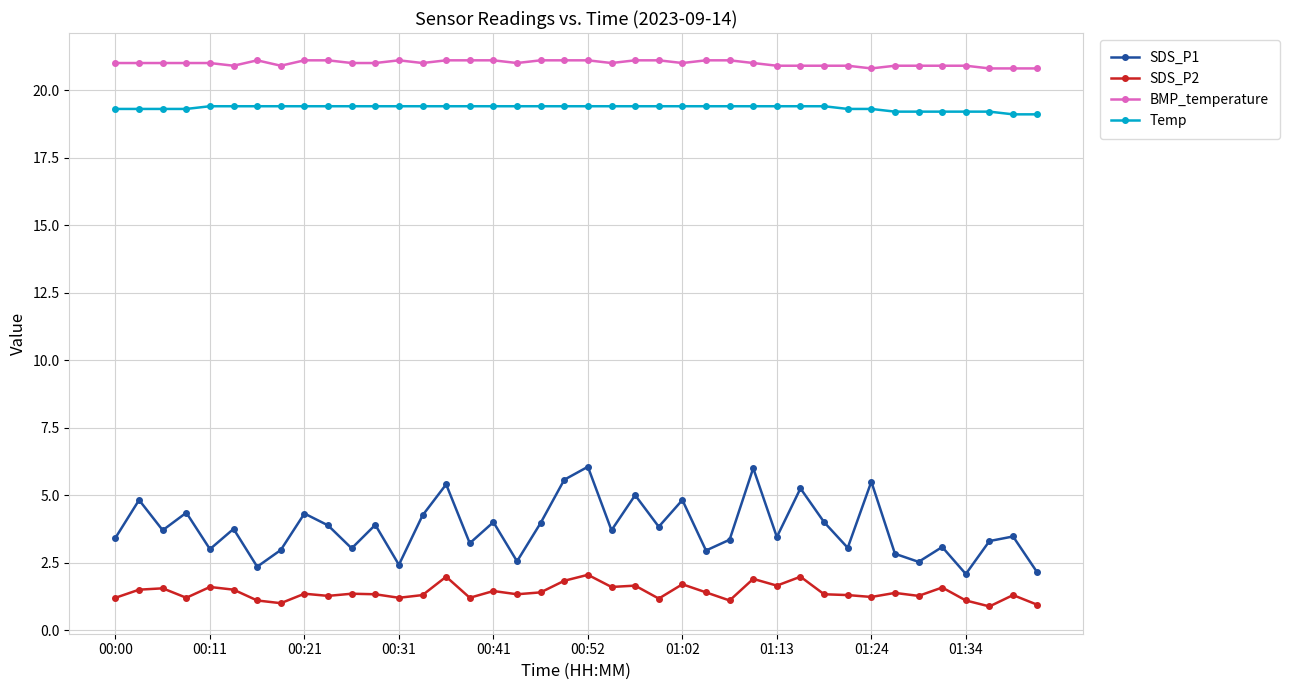

What is the greatest value displayed?

21.1